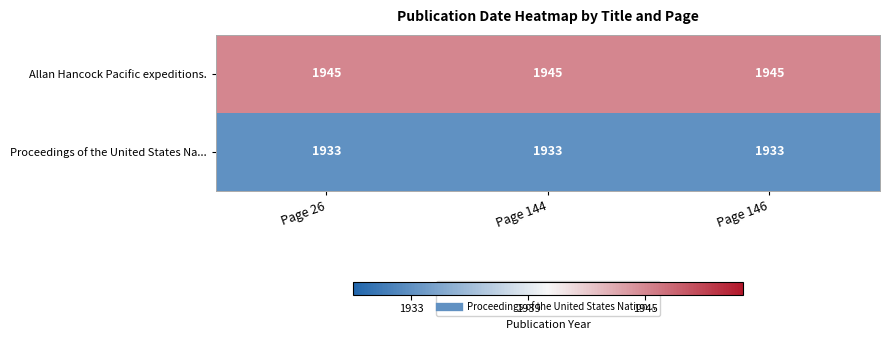

List the series in order of their peak value, highest first.

Allan Hancock Pacific expeditions., Proceedings of the United States Na...